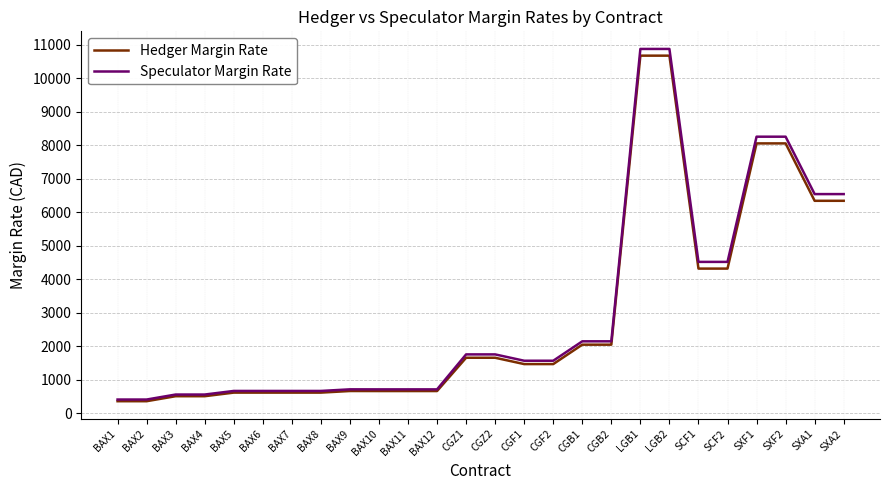

What position from the left is SCF2?

22